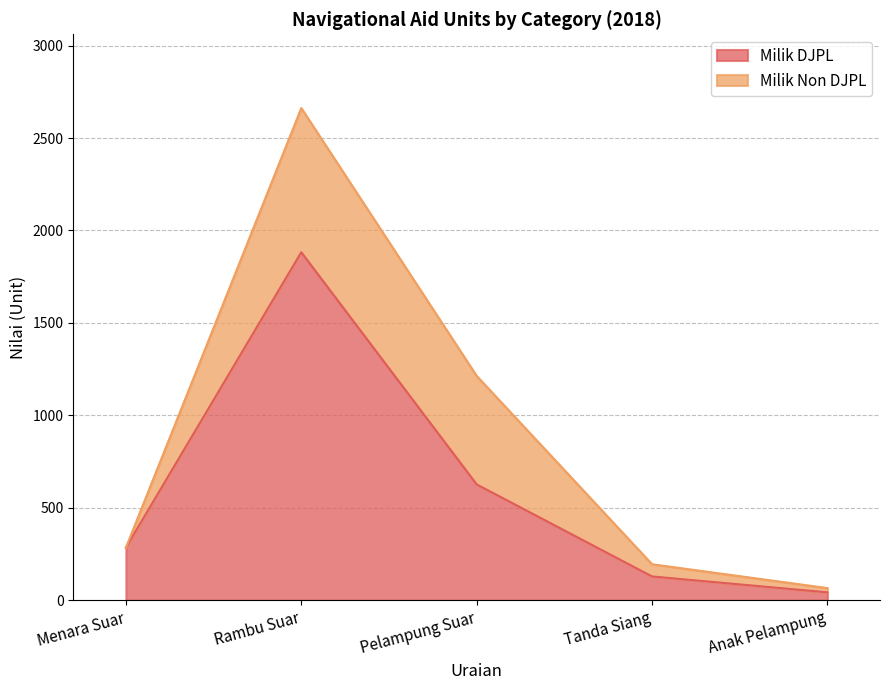

List the labels in order of value, largest first.

Rambu Suar, Pelampung Suar, Menara Suar, Tanda Siang, Anak Pelampung